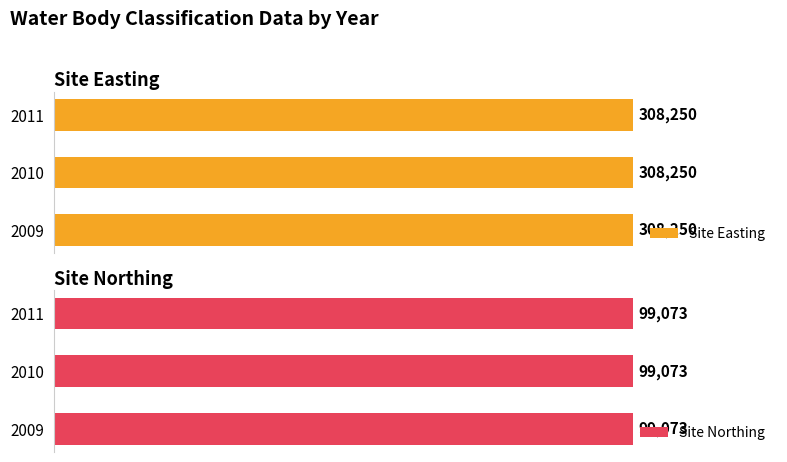

Which has a higher value, 2010 or 2009?

2010